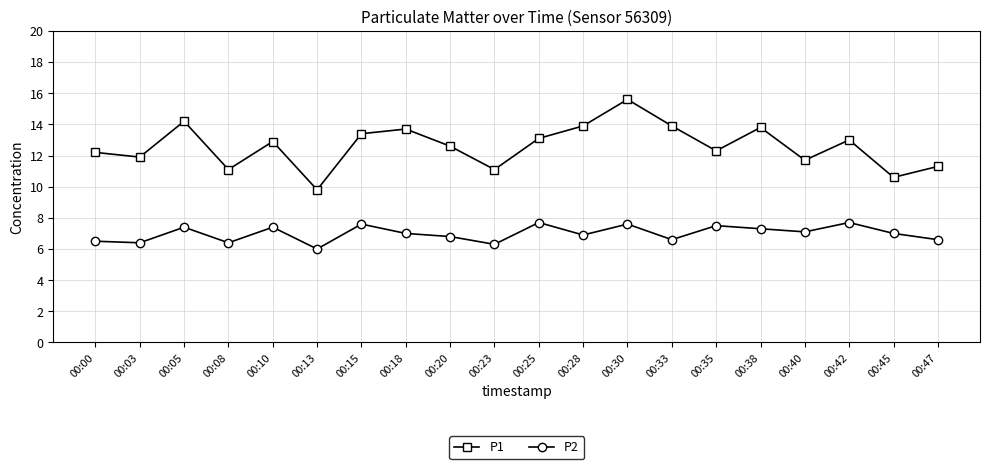

At 00:33, list the series in order from smallest to largest.

P2, P1